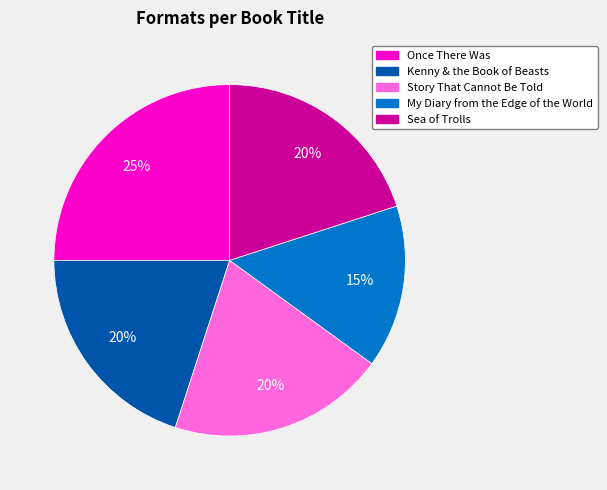

Count the number of slices in the pie.

5